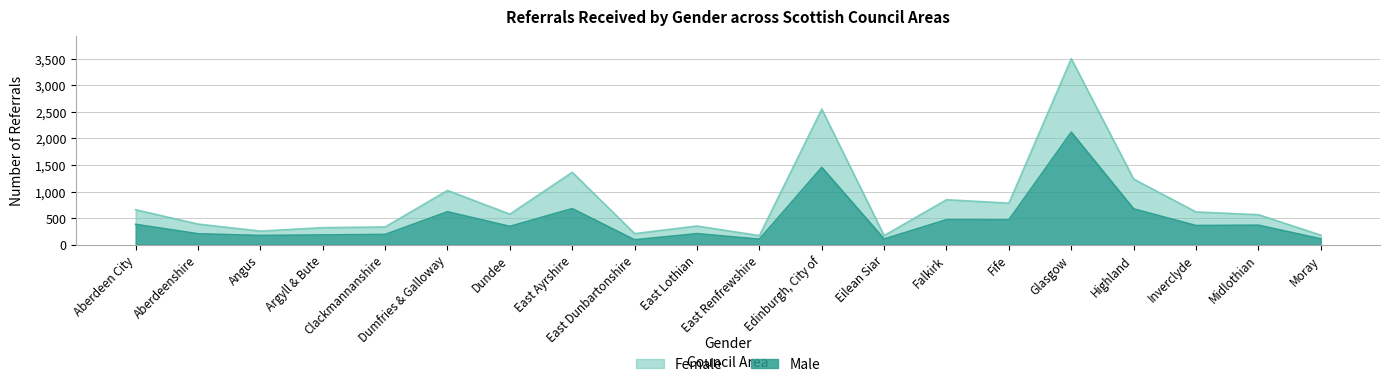

Reading left to right, extract all data points from this chart.

Female: Aberdeen City=660	Aberdeenshire=390	Angus=258	Argyll & Bute=323	Clackmannanshire=336	Dumfries & Galloway=1022	Dundee=577	East Ayrshire=1364	East Dunbartonshire=211	East Lothian=354	East Renfrewshire=173	Edinburgh, City of=2551	Eilean Siar=174	Falkirk=848	Fife=784	Glasgow=3500	Highland=1236	Inverclyde=618	Midlothian=567	Moray=182
Male: Aberdeen City=385	Aberdeenshire=208	Angus=176	Argyll & Bute=186	Clackmannanshire=195	Dumfries & Galloway=622	Dundee=347	East Ayrshire=681	East Dunbartonshire=94	East Lothian=210	East Renfrewshire=106	Edinburgh, City of=1456	Eilean Siar=109	Falkirk=473	Fife=470	Glasgow=2118	Highland=676	Inverclyde=363	Midlothian=369	Moray=113